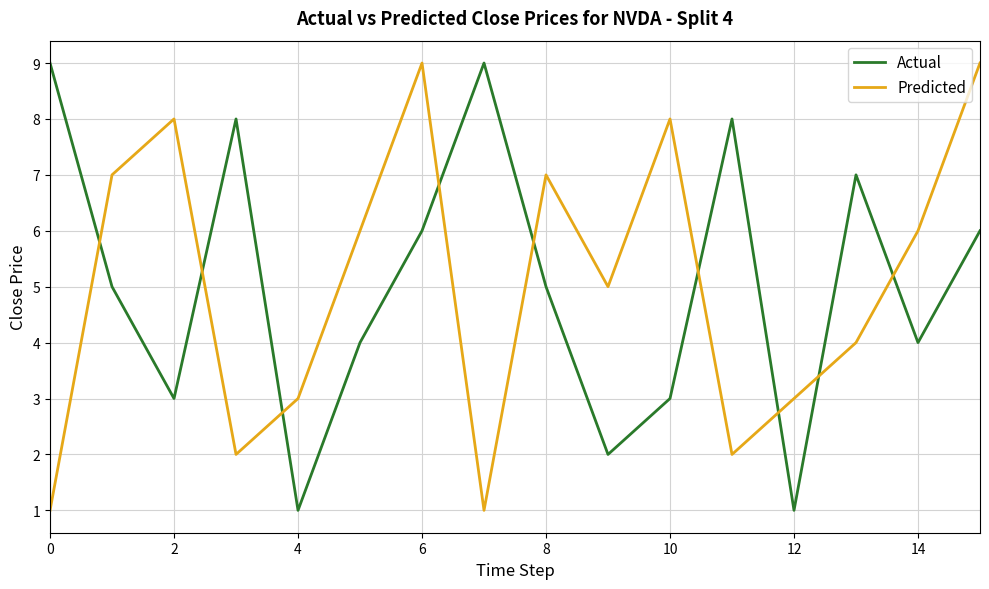

What is the highest value of the Actual series?

9